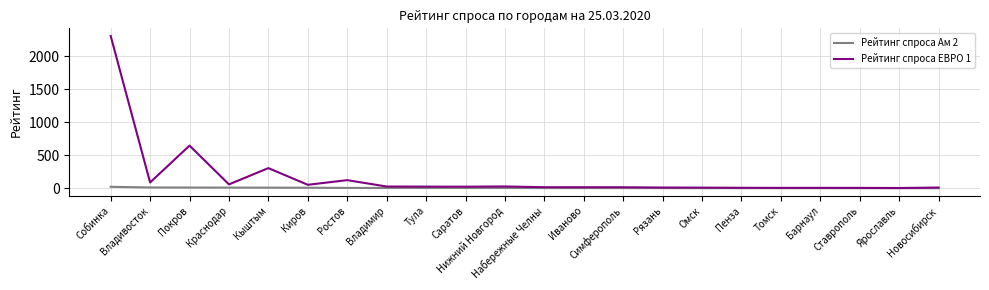

What is the average value of the Рейтинг спроса Ам 2 series?

4.7